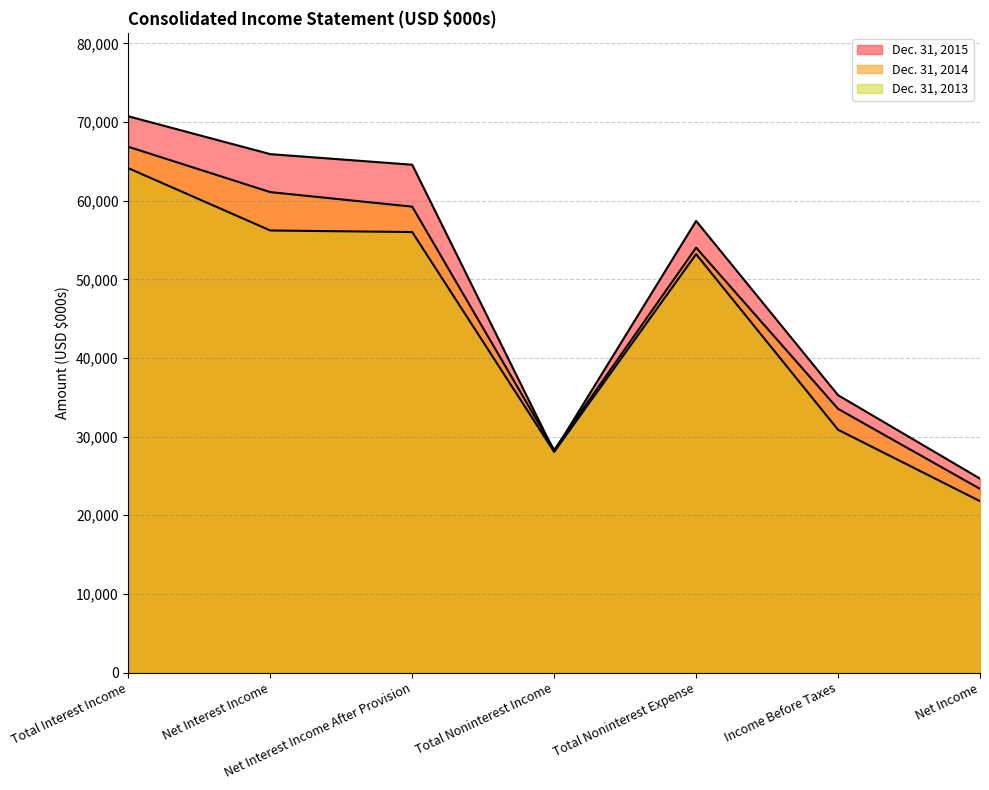

True or false: Dec. 31, 2014 has a value of 23360 at Net Income.

True